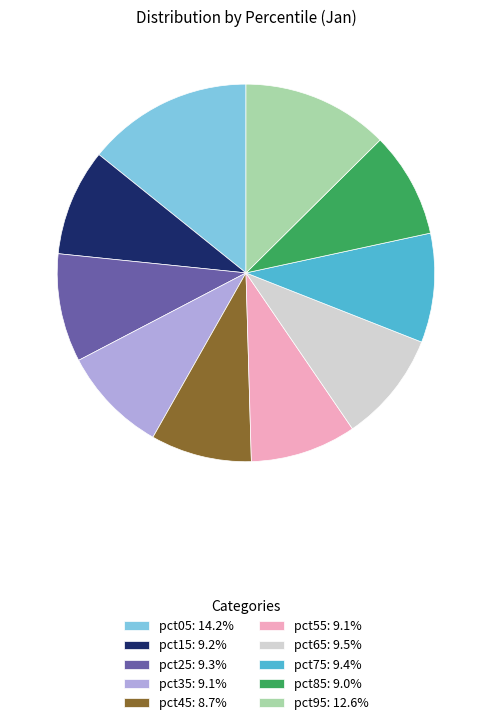

Is it true that pct05 is 27% of the pie?

False